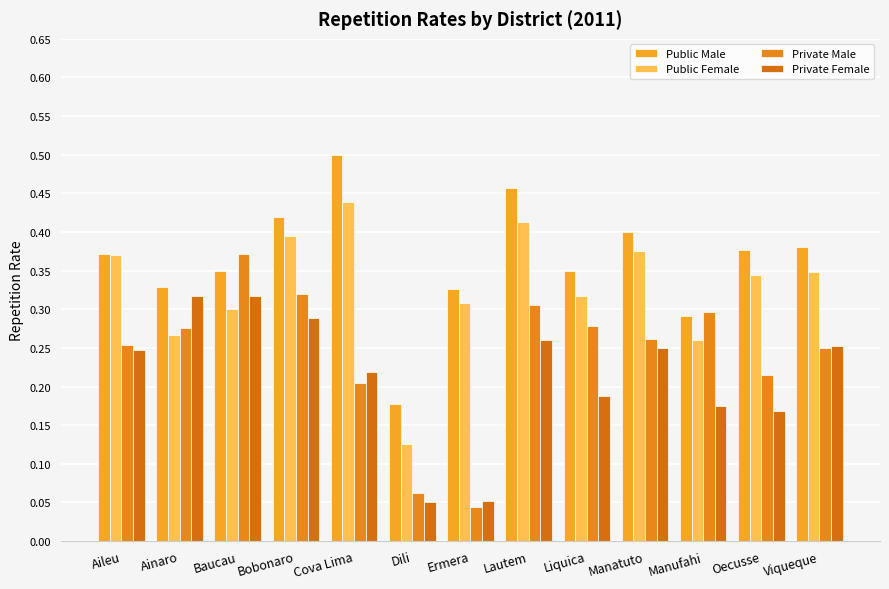

How many Public Male values are between 0 and 1?

13